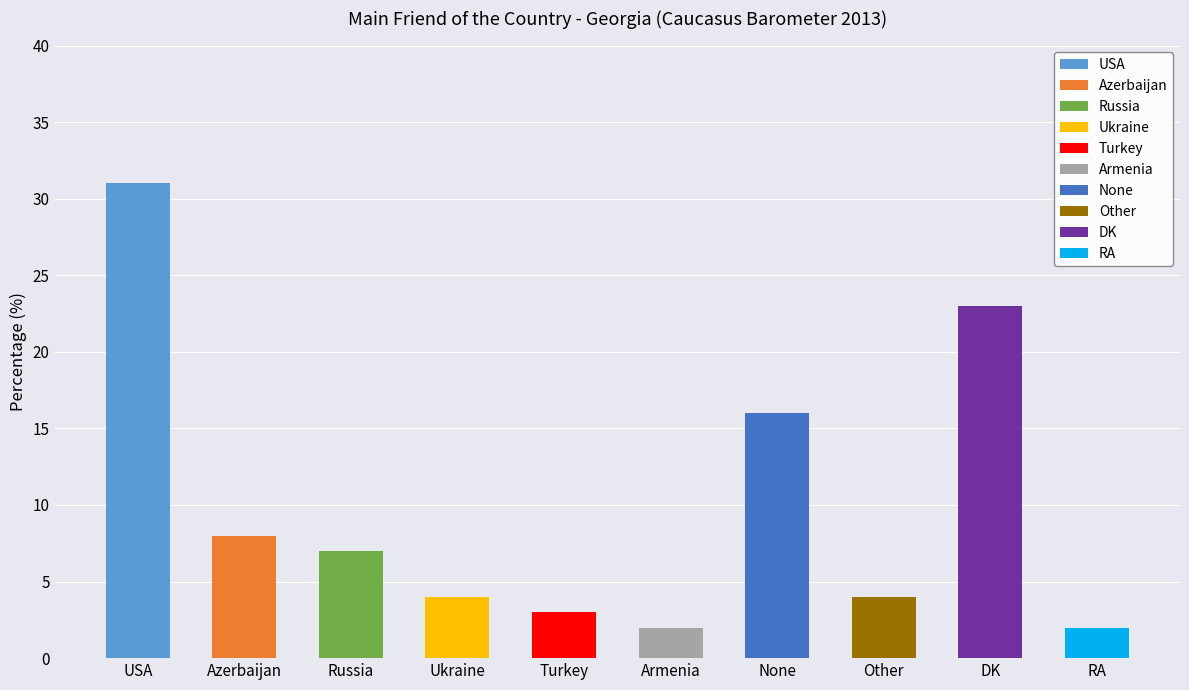

Reading right to left, extract all data points from this chart.

RA=2	DK=23	Other=4	None=16	Armenia=2	Turkey=3	Ukraine=4	Russia=7	Azerbaijan=8	USA=31